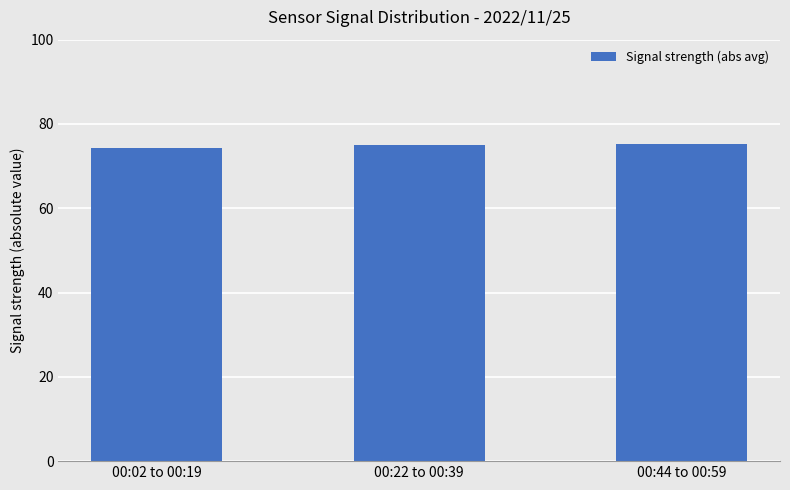

Are the bars horizontal?

No